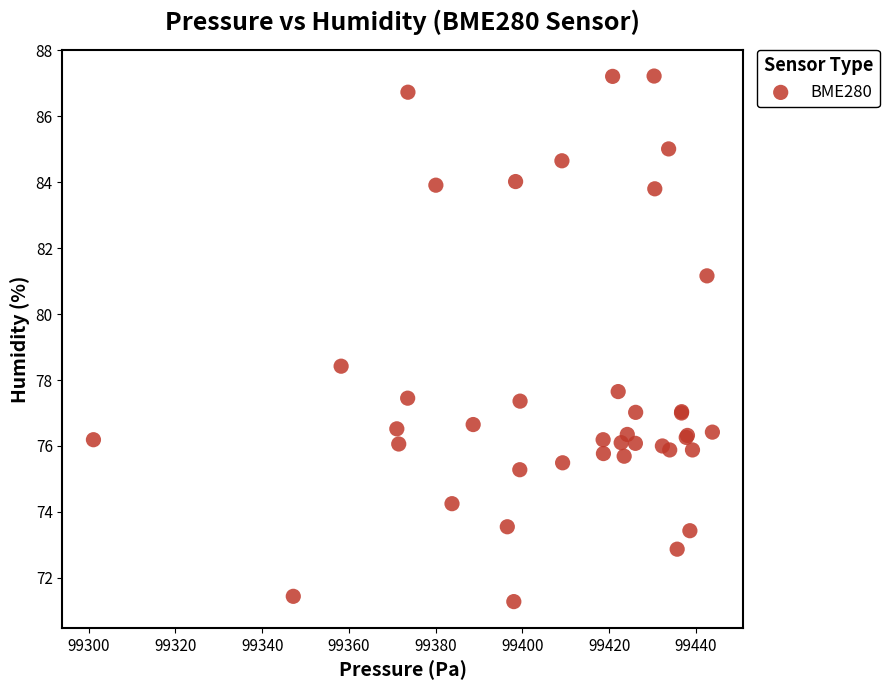

What Y value in the scatter plot is closest to 79?

78.4